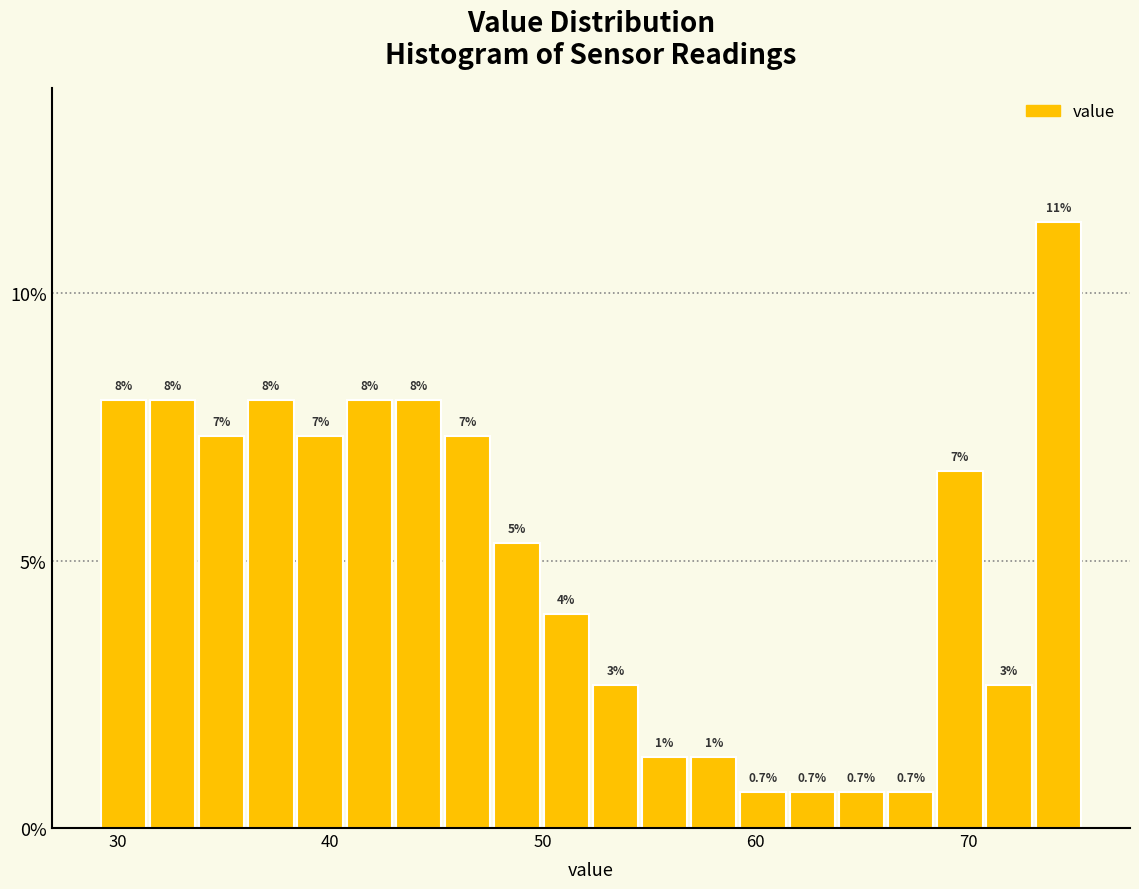

Around what value on the x-axis is the tallest bar? Give the approximate position of its centre, as read against the axis.

74